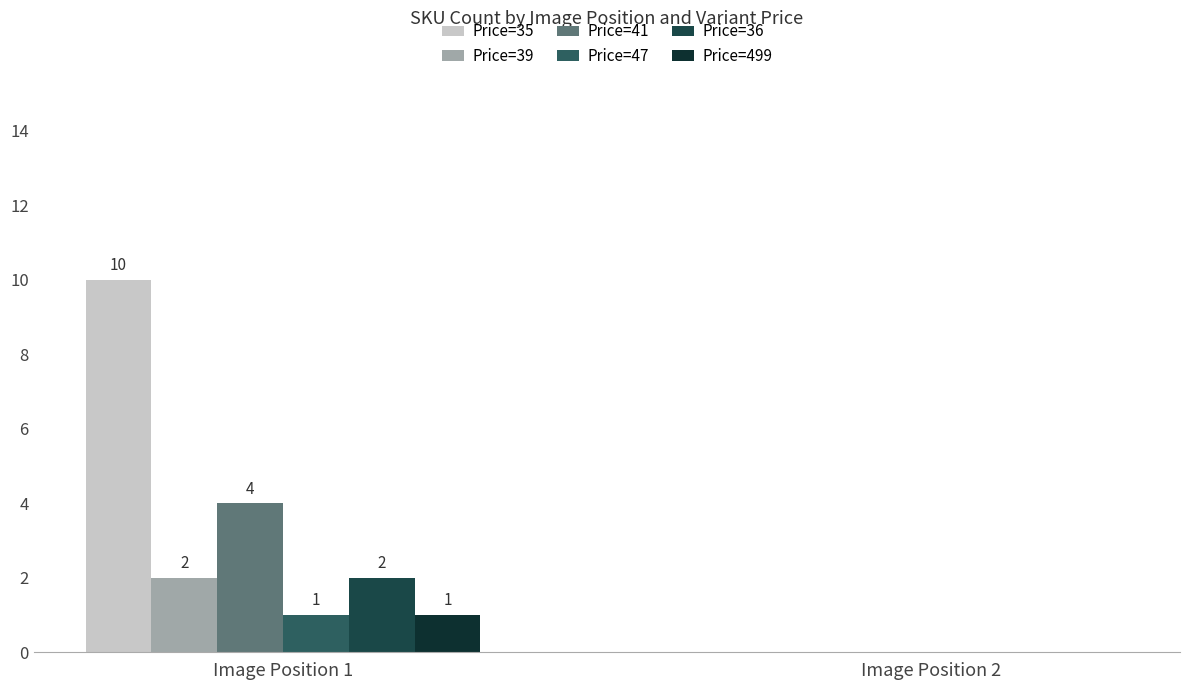

Where is Price=41 nearest to the value 2?

Image Position 1